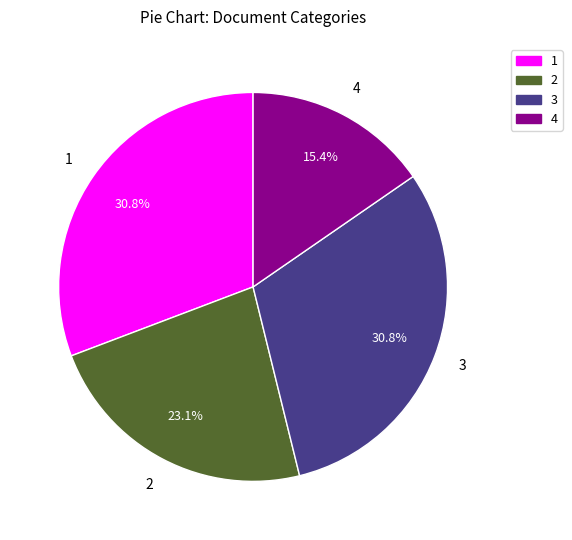

How many segments does this pie chart have?

4